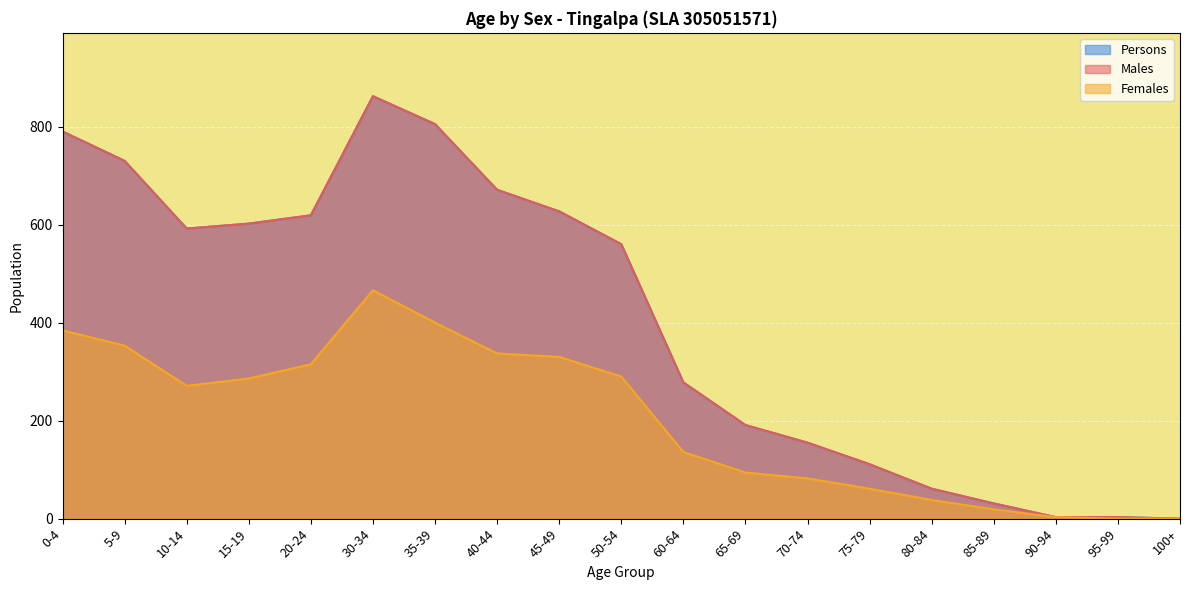

Between 0-4 and 20-24, which series saw the biggest shift?

Males